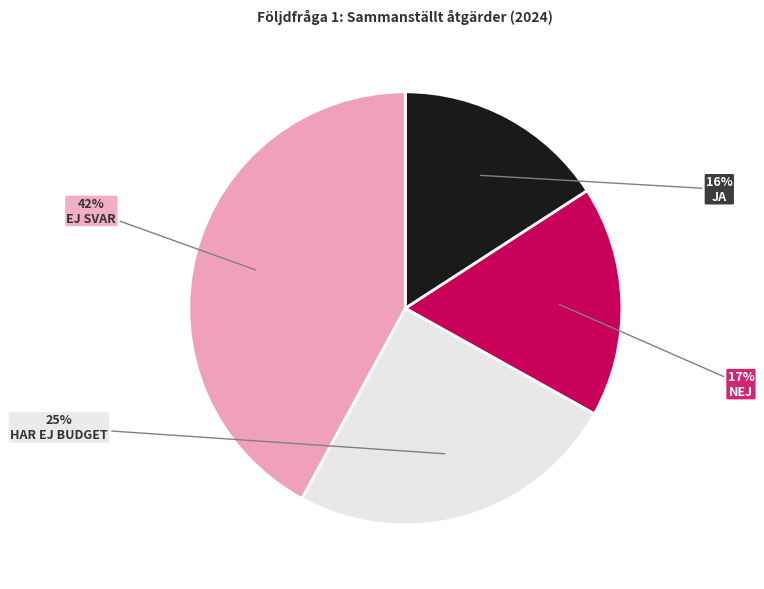

Count the number of slices in the pie.

4